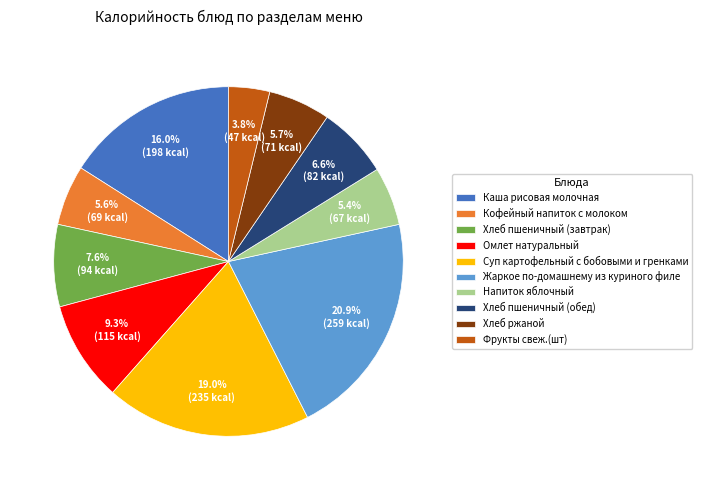

Which category has the biggest portion of the pie?

Жаркое по-домашнему из куриного филе